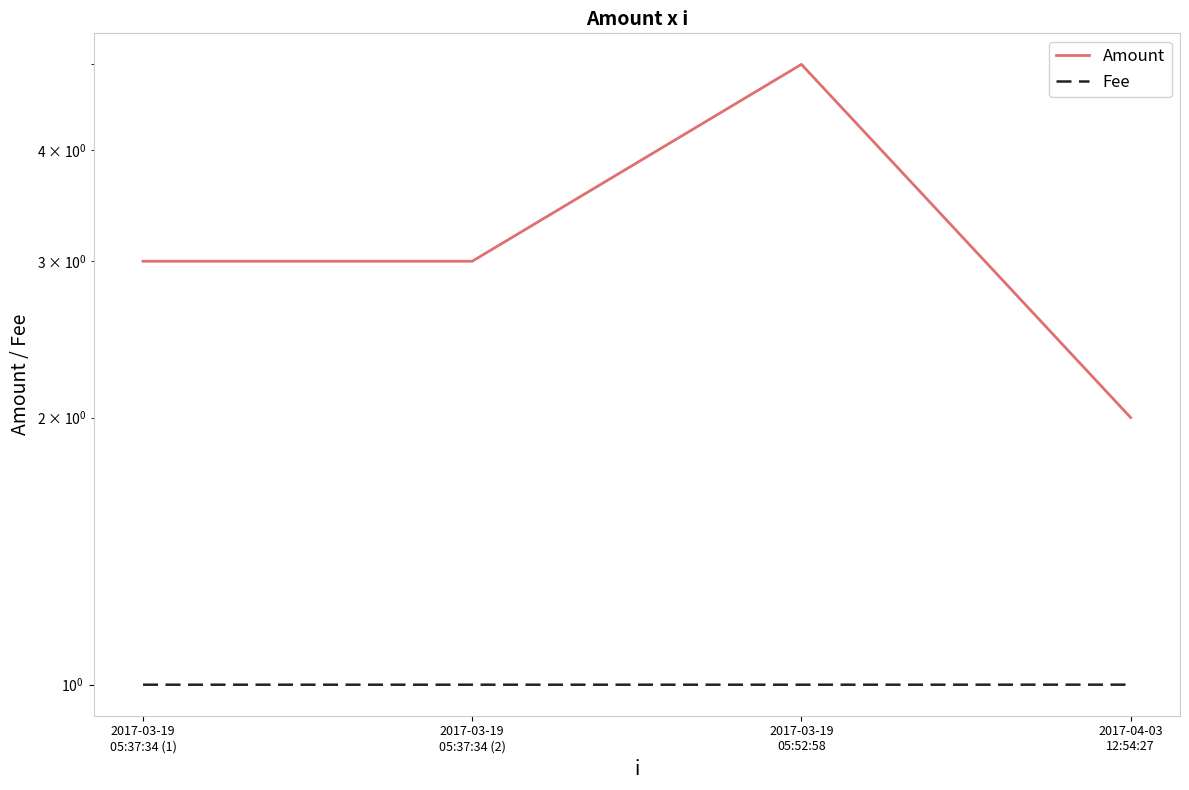

What is the label of the 2nd point from the right?

2017-03-19
05:52:58